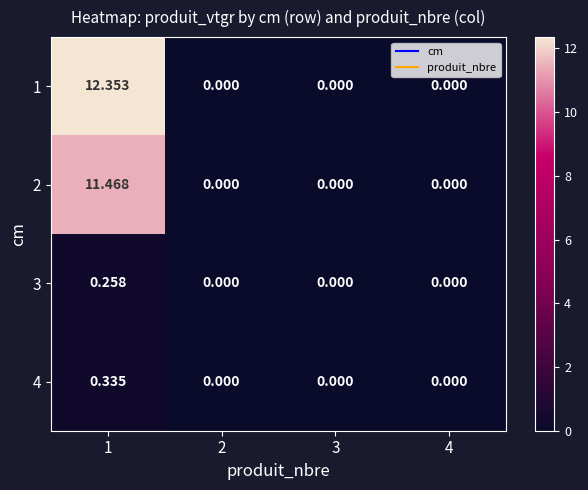

Is the value of 4 at 1 greater than the value of 2 at 4?

Yes